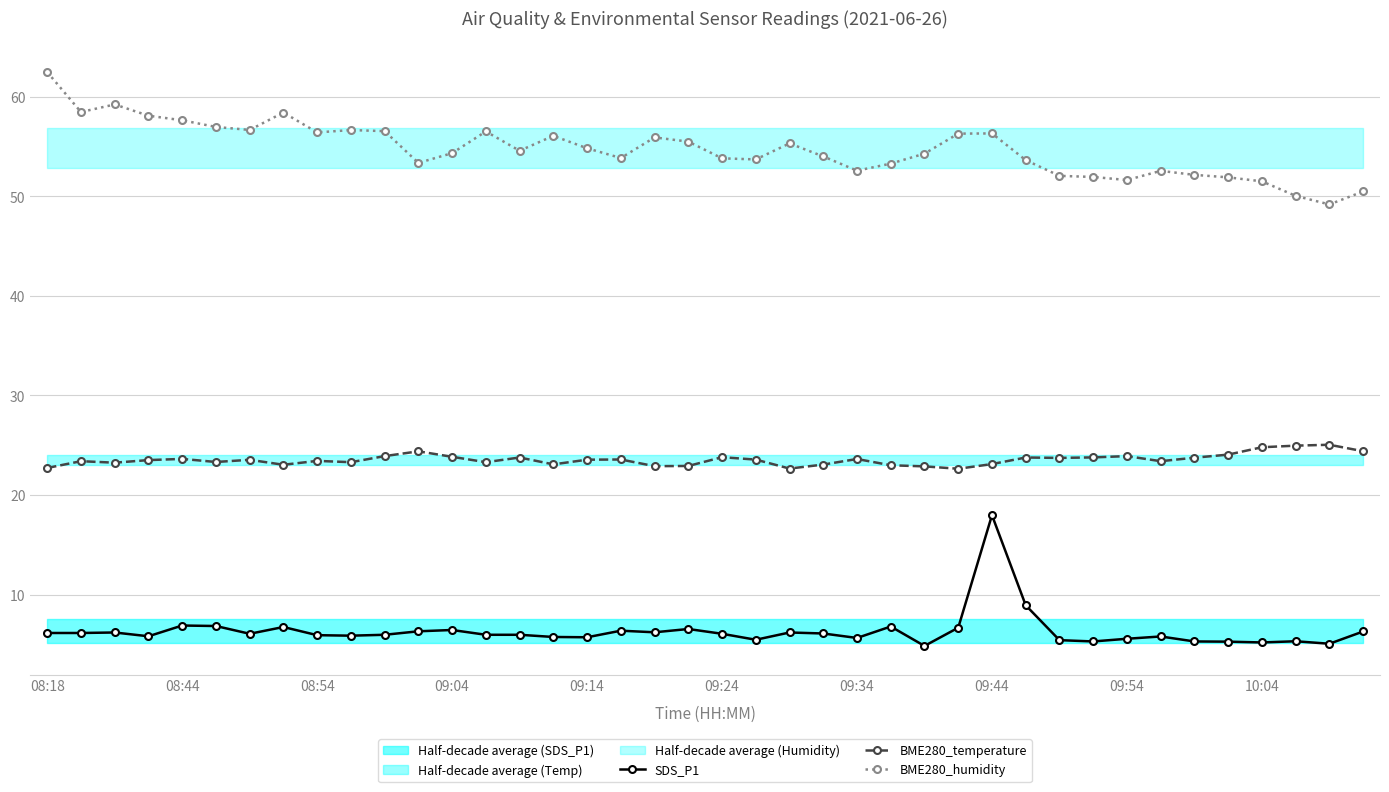

True or false: SDS_P1 has more than 1 interior local peaks.

True